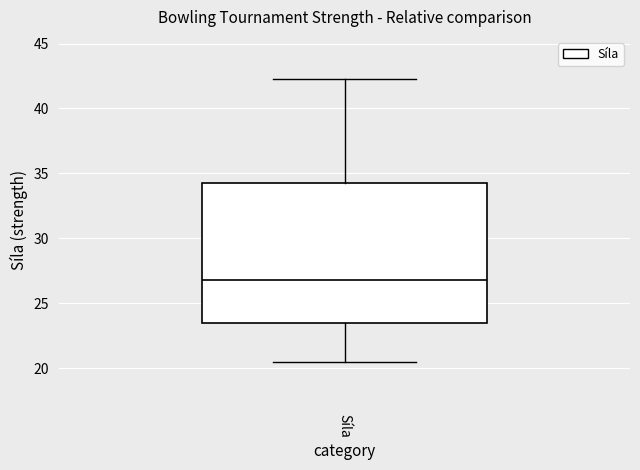

Read this box plot against the y-axis: the position of the median line, the range covered by the box, and the ends of both whiskers. The values are not printed on the chart, so give them approximately, as read against the axis.

median 27.0, box 23.5 to 34.5, whiskers 20.5 to 42.5